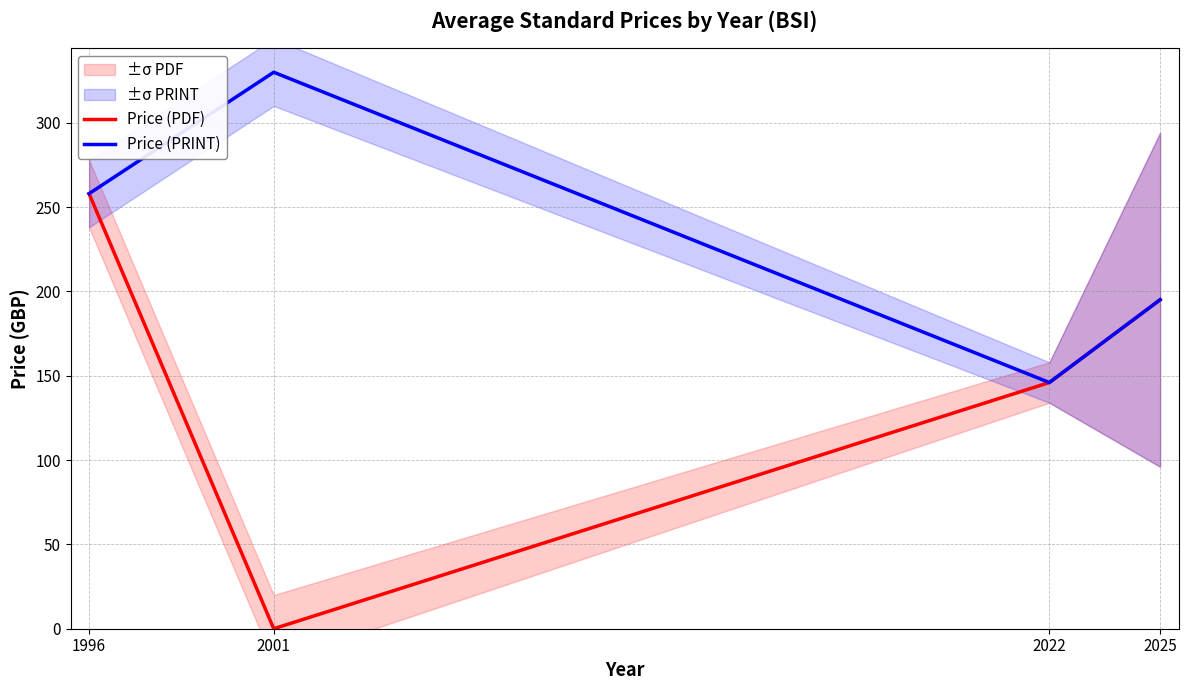

The Price (PRINT) series shows 195.1 at 2025. True or false?

True